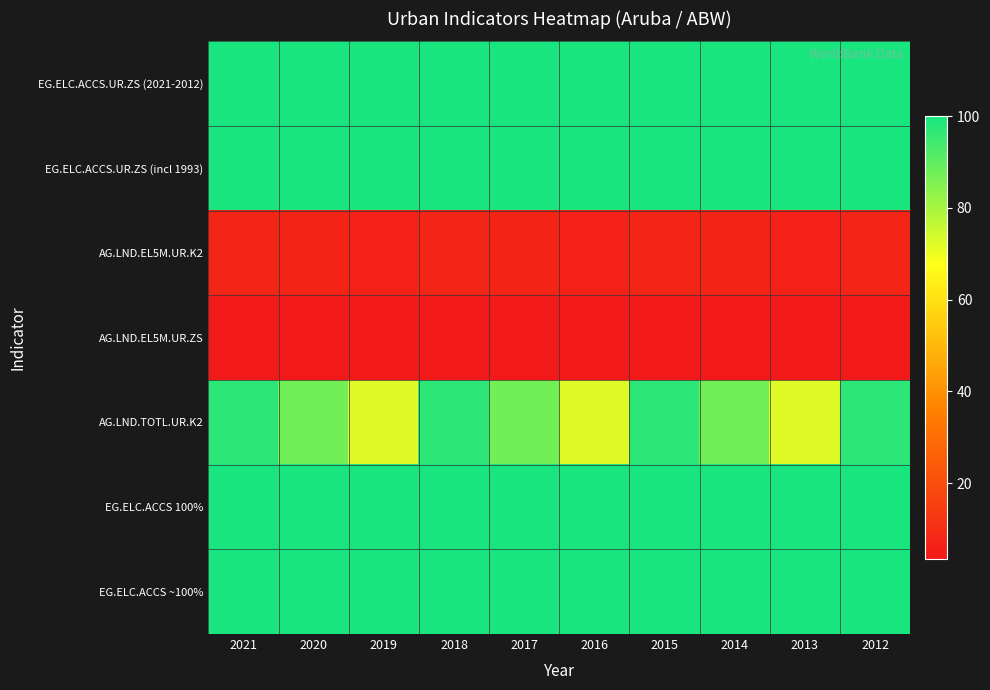

Reading left to right, extract all data points from this chart.

EG.ELC.ACCS.UR.ZS (2021-2012): 2021=100.0	2020=100.0	2019=100.0	2018=100.0	2017=100.0	2016=100.0	2015=100.0	2014=100.0	2013=100.0	2012=100.0
EG.ELC.ACCS.UR.ZS (incl 1993): 2021=100.0	2020=100.0	2019=100.0	2018=100.0	2017=100.0	2016=100.0	2015=100.0	2014=100.0	2013=100.0	2012=100.0
AG.LND.EL5M.UR.K2: 2021=7.5	2020=7.0	2019=6.2	2018=7.5	2017=7.0	2016=6.2	2015=7.5	2014=7.0	2013=6.2	2012=7.5
AG.LND.EL5M.UR.ZS: 2021=4.1	2020=3.9	2019=3.4	2018=4.1	2017=3.9	2016=3.4	2015=4.1	2014=3.9	2013=3.4	2012=4.1
AG.LND.TOTL.UR.K2: 2021=97.3	2020=87.4	2019=72.3	2018=97.3	2017=87.4	2016=72.3	2015=97.3	2014=87.4	2013=72.3	2012=97.3
EG.ELC.ACCS 100%: 2021=100.0	2020=100.0	2019=100.0	2018=100.0	2017=100.0	2016=100.0	2015=100.0	2014=100.0	2013=100.0	2012=100.0
EG.ELC.ACCS ~100%: 2021=100.0	2020=100.0	2019=100.0	2018=100.0	2017=100.0	2016=100.0	2015=100.0	2014=100.0	2013=100.0	2012=100.0